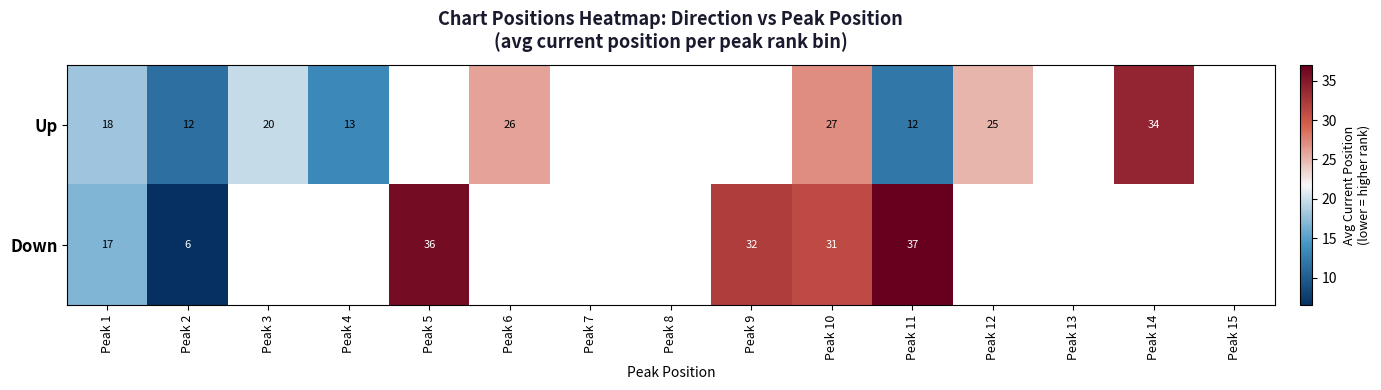

The Down series shows 21 at Peak 5. True or false?

False